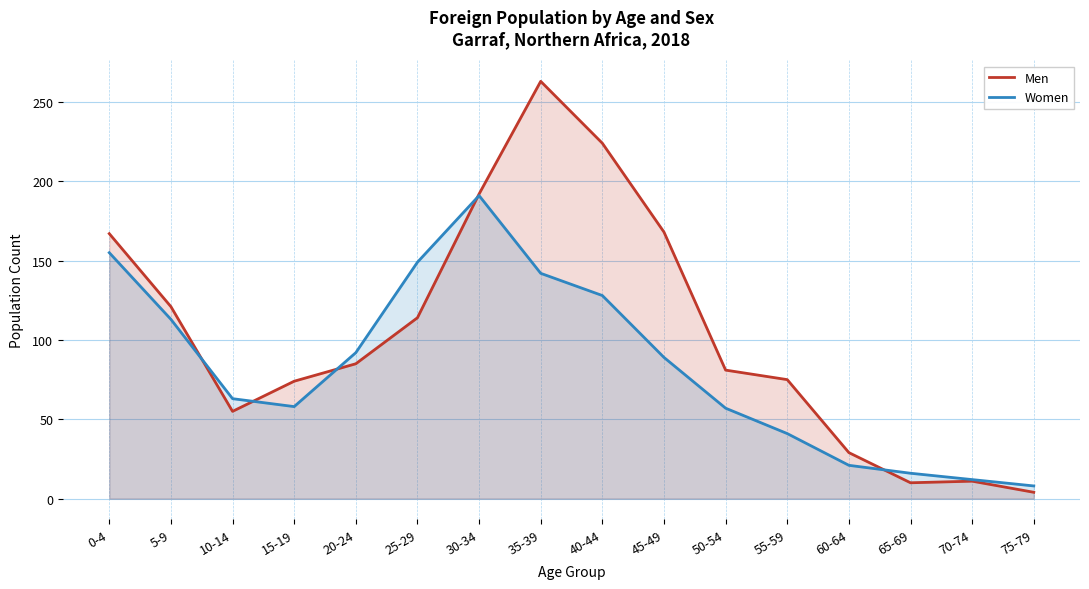

Between 30-34 and 50-54, which series saw the biggest shift?

Women